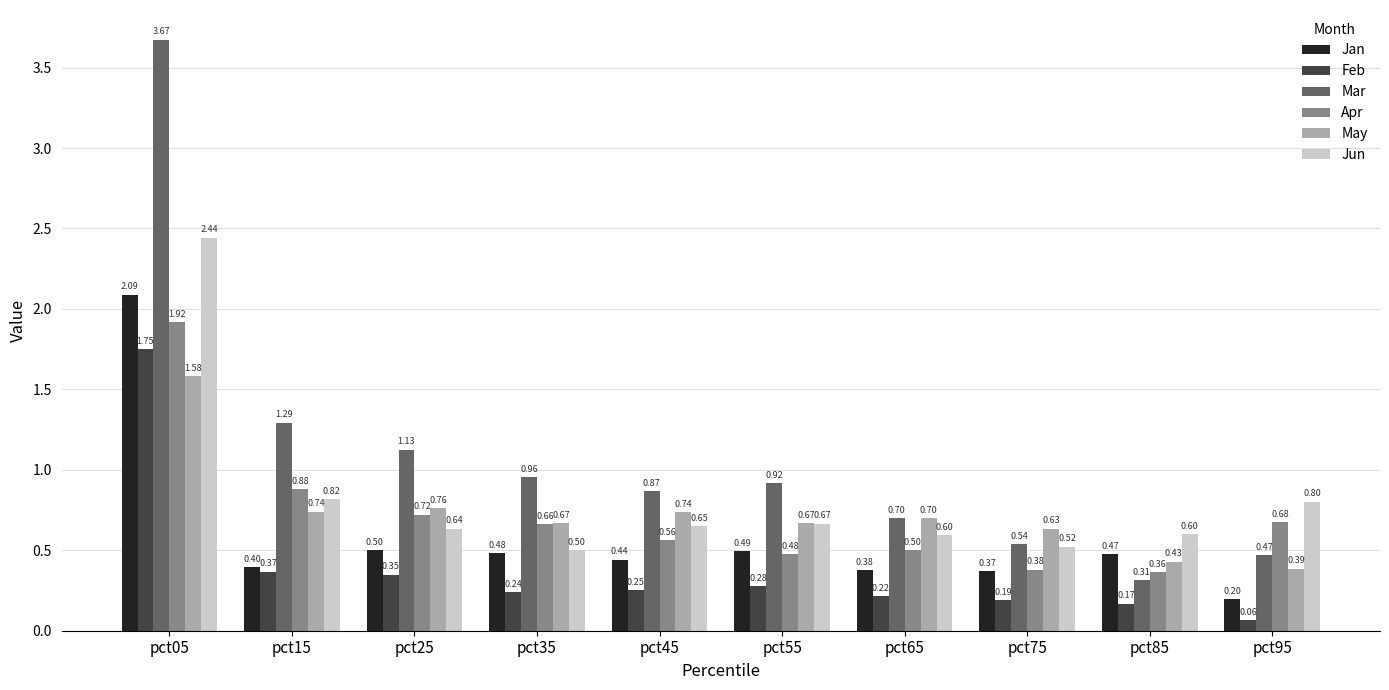

Rank the series by their maximum value, from lowest to highest.

May, Feb, Apr, Jan, Jun, Mar